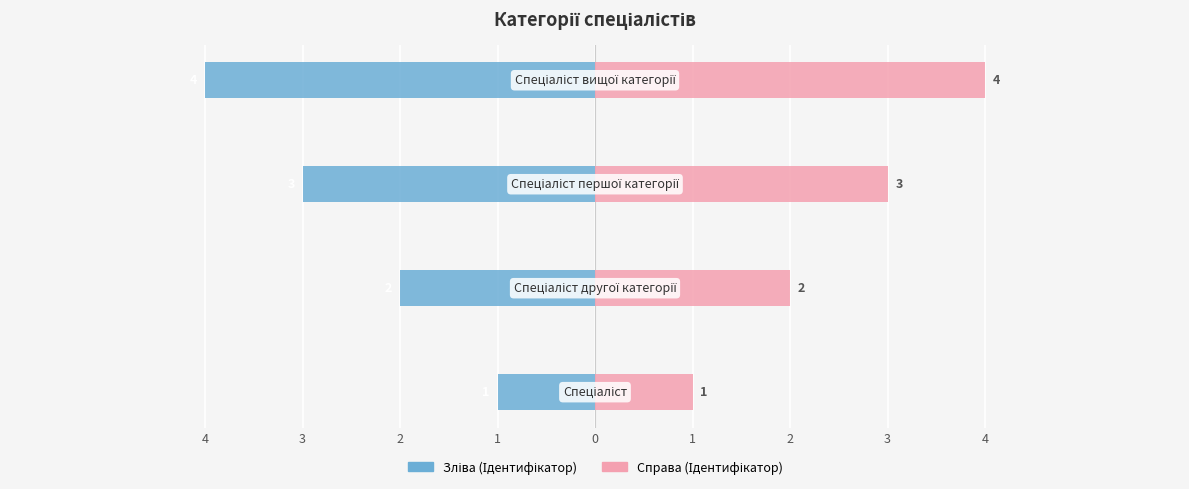

Is it true that Ідентифікатор (справа) equals 1 at 1?

False